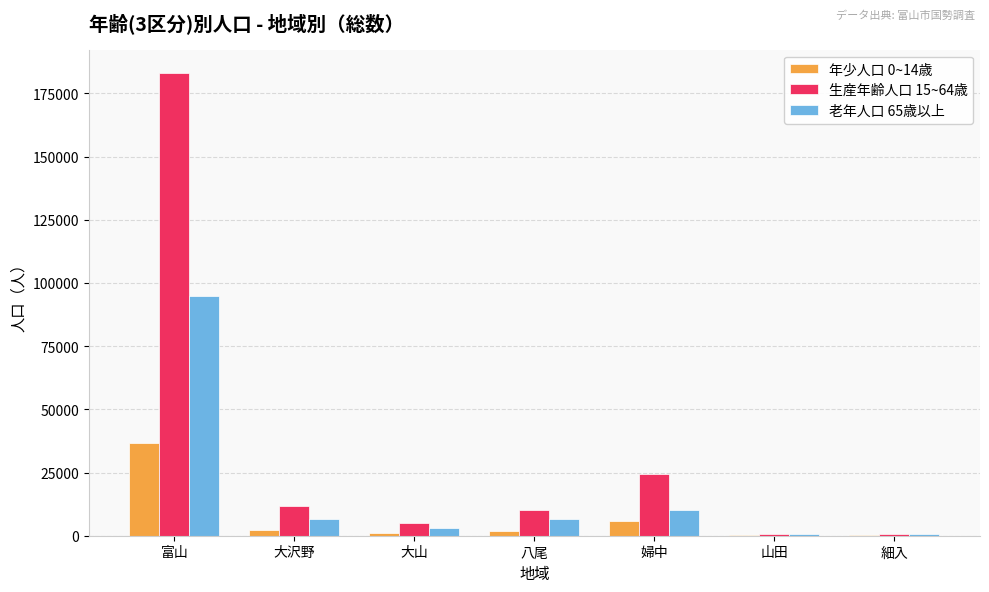

Read the 年少人口 0~14歳 value at 大山, to the nearest 50.

900